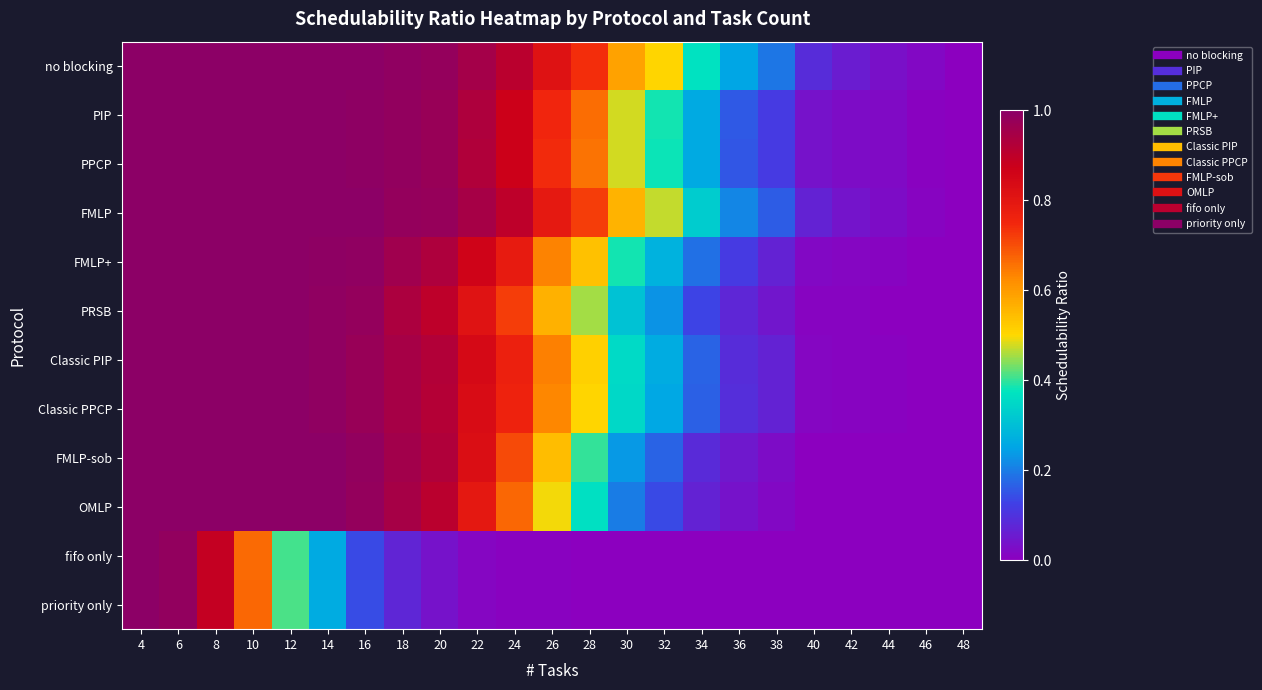

At which category is the sum across all series the highest?

4